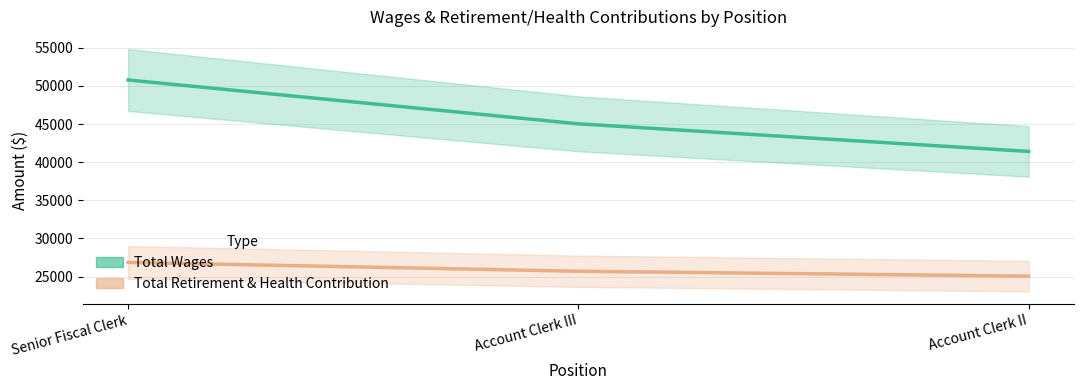

What is the label of the 3rd point from the left?

Account Clerk II